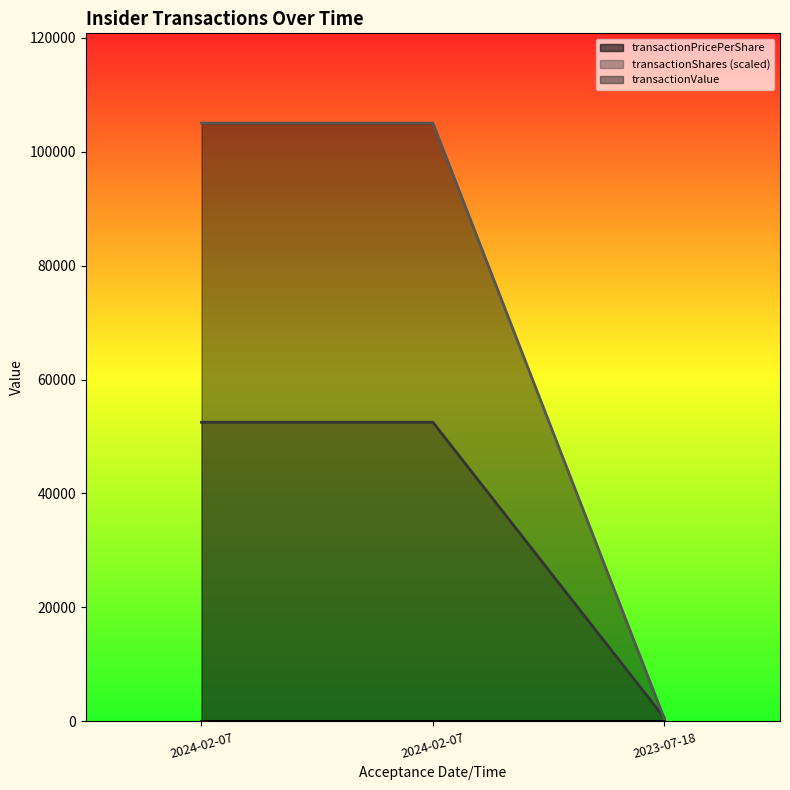

Does the chart display data point markers on the line(s)?

No